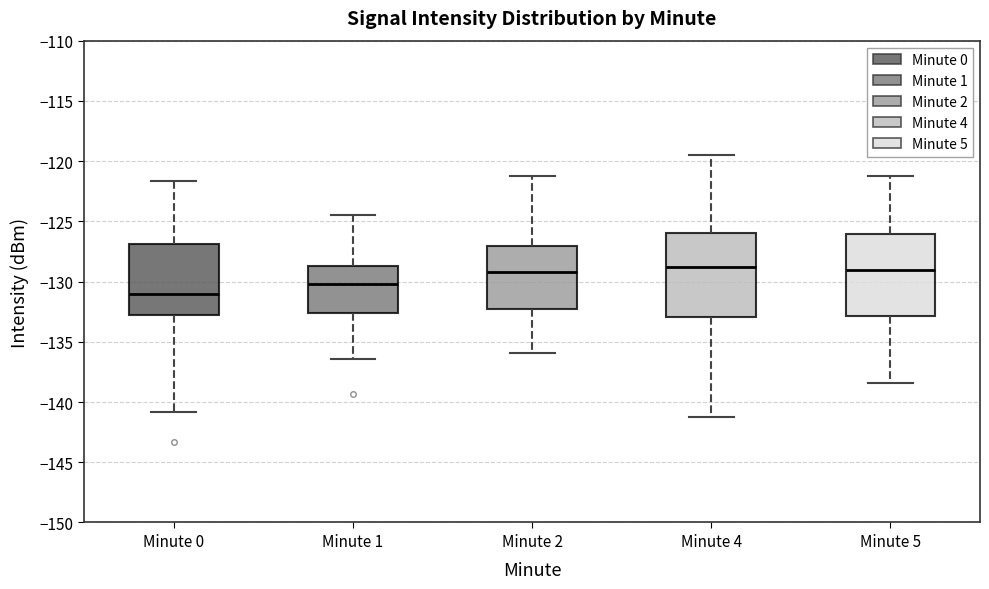

Reading left to right, read every box against the y-axis: the position of its median line, the range the box covers, and the ends of its whiskers. The values are not printed on the chart, so give them approximately, as read against the axis.

Minute 0: median -131.0, box -133.0 to -127.0, whiskers -141.0 to -121.5
Minute 1: median -130.0, box -132.5 to -128.5, whiskers -136.5 to -124.5
Minute 2: median -129.0, box -132.5 to -127.0, whiskers -136.0 to -121.0
Minute 4: median -129.0, box -133.0 to -126.0, whiskers -141.0 to -119.5
Minute 5: median -129.0, box -133.0 to -126.0, whiskers -138.5 to -121.0